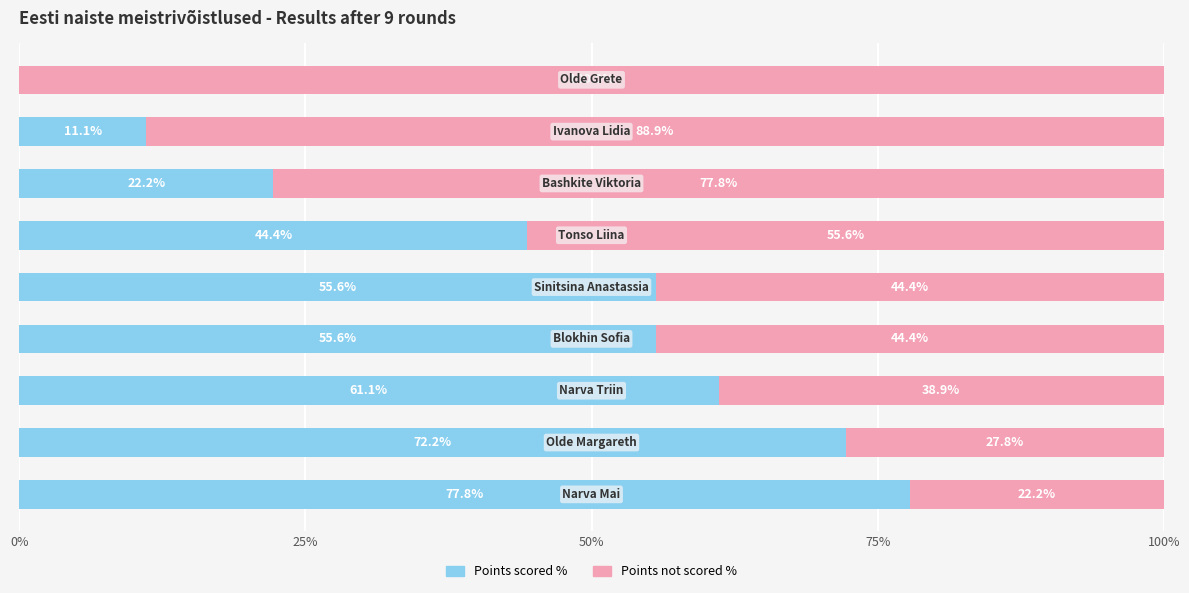

What is the sum of all Points scored % values?

400.0